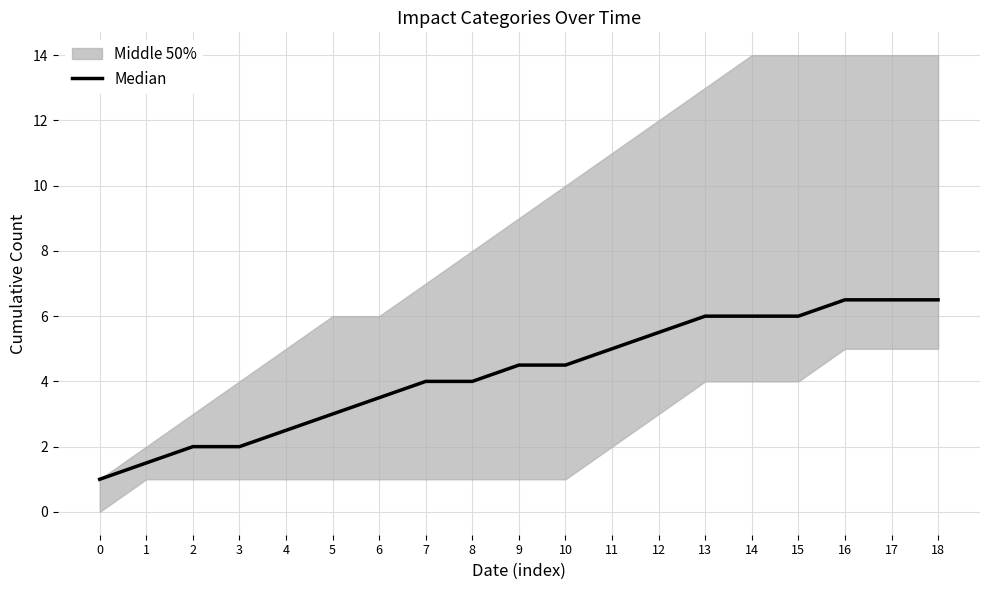

Rank the categories by value from highest to lowest.

16, 17, 18, 13, 14, 15, 12, 11, 9, 10, 7, 8, 6, 5, 4, 2, 3, 1, 0